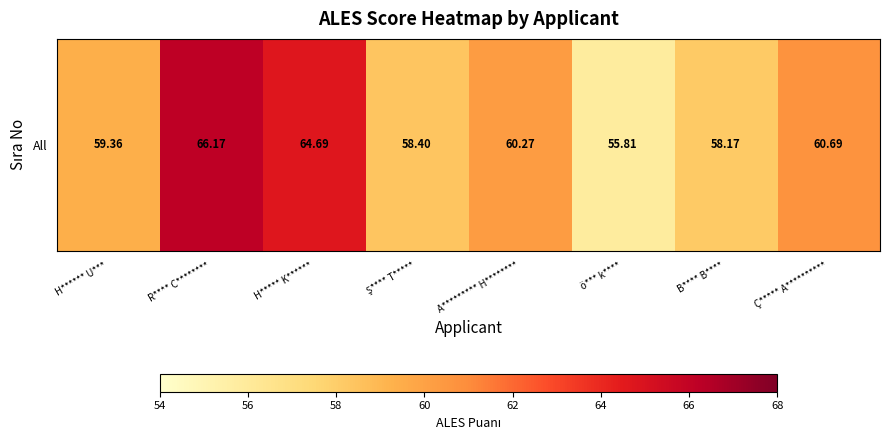

What is the change in value from R**** C******** to A********* H********?

-5.9